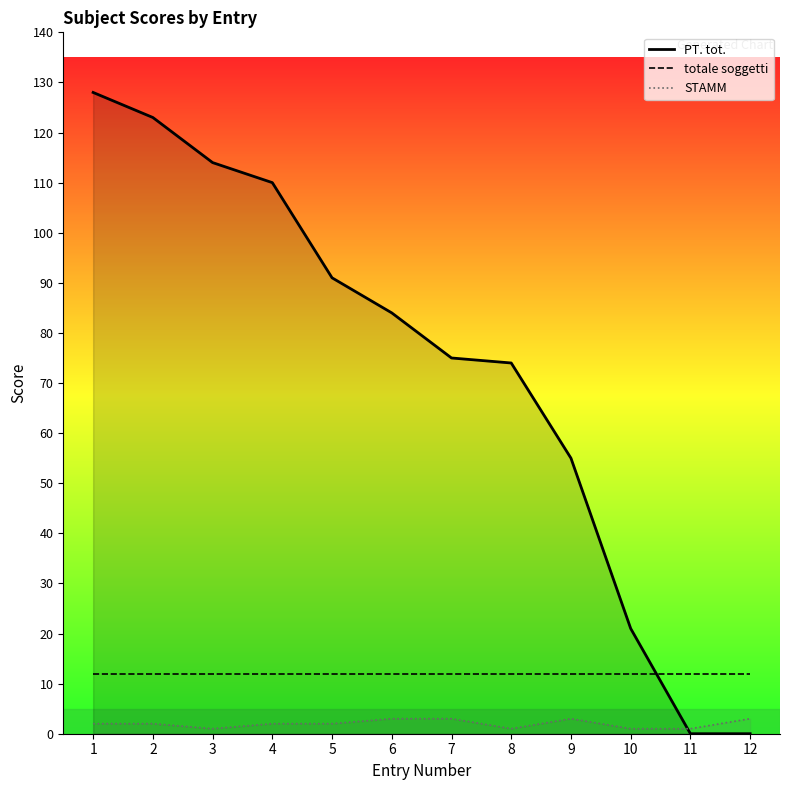

At how many categories does at least one series exceed 62?

8